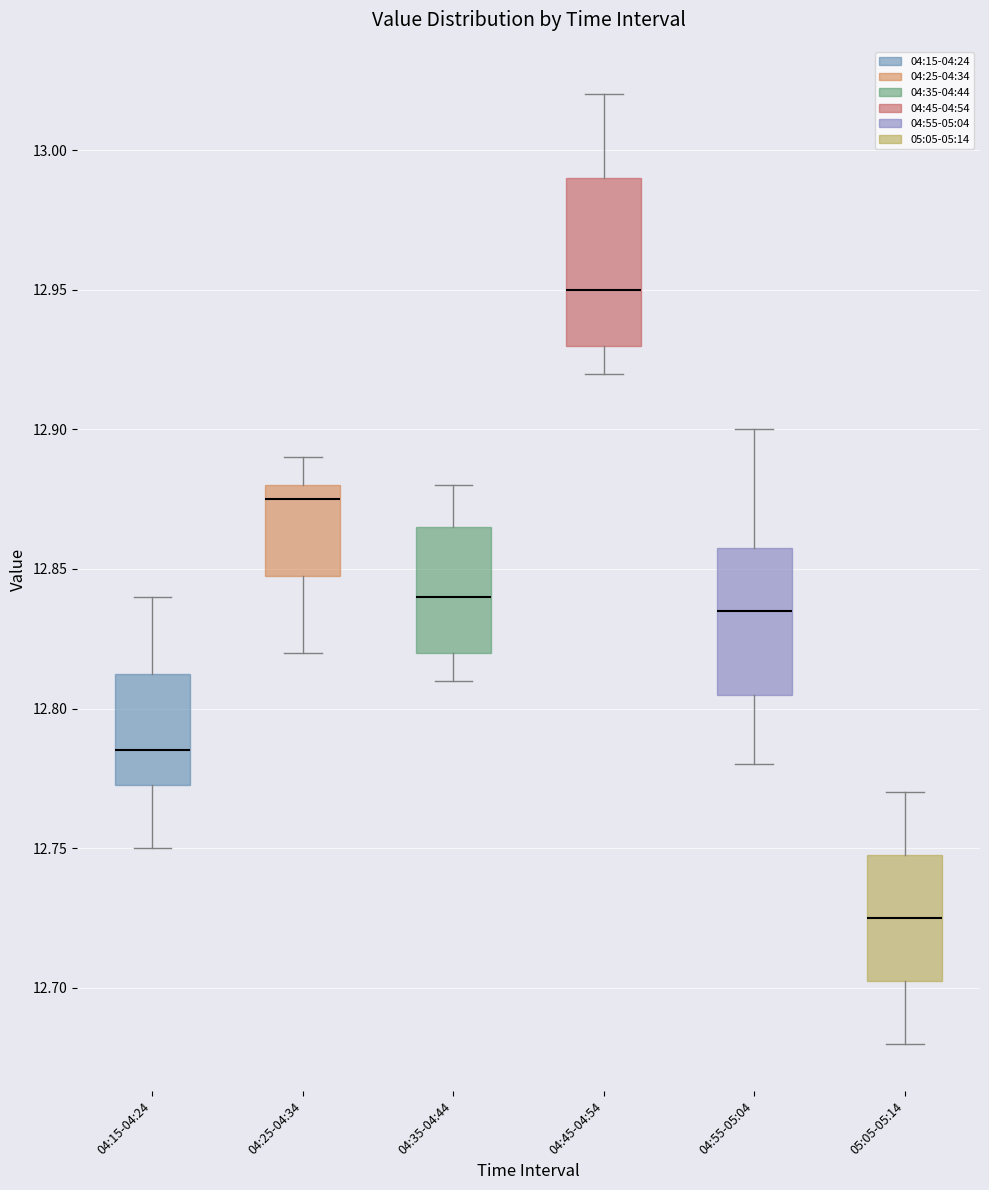

Which box has the lowest median line?

05:05-05:14